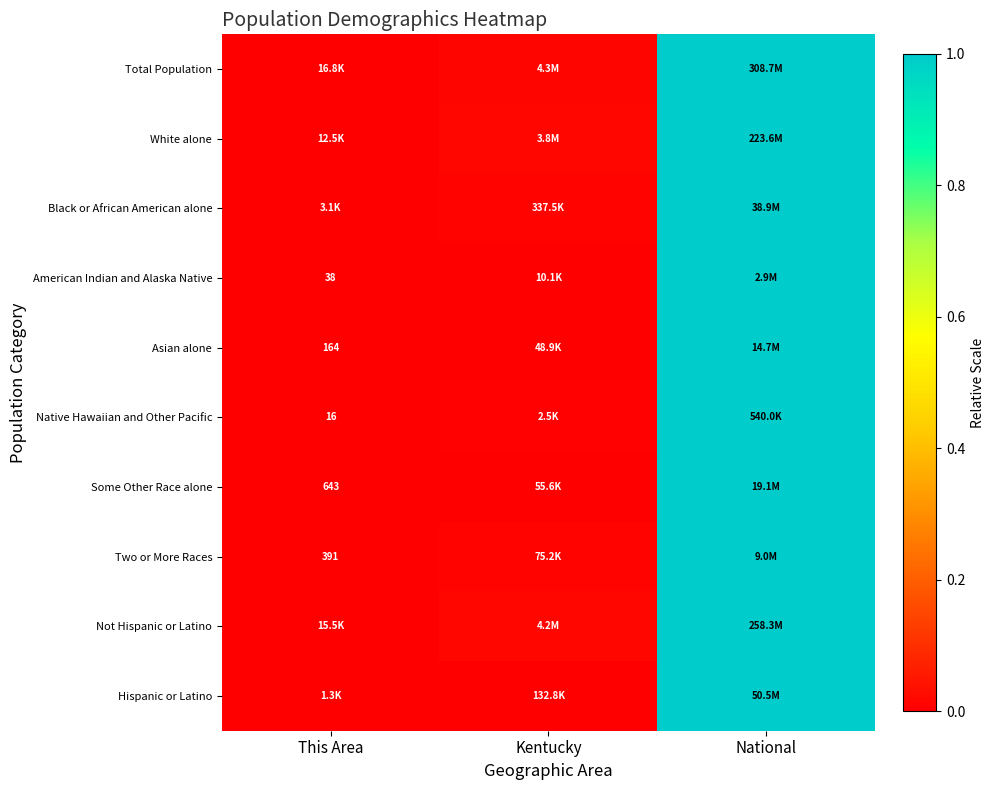

At which label does Black or African American alone reach its minimum?

This Area